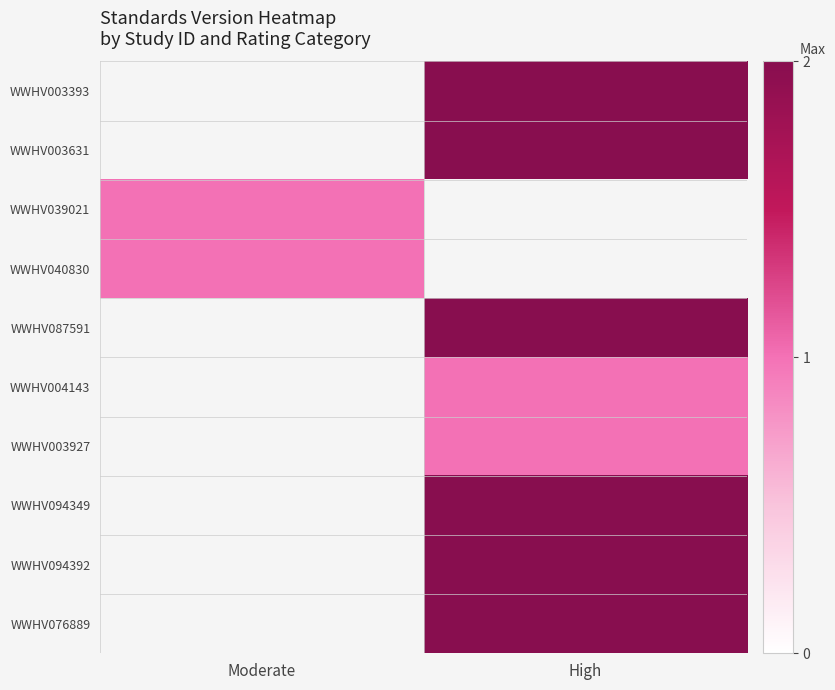

Between Moderate and High, which is larger?

High